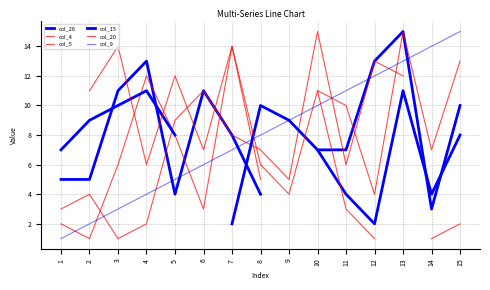

What are all the series names shown in the legend?

col_26, col_4, col_5, col_15, col_20, col_9